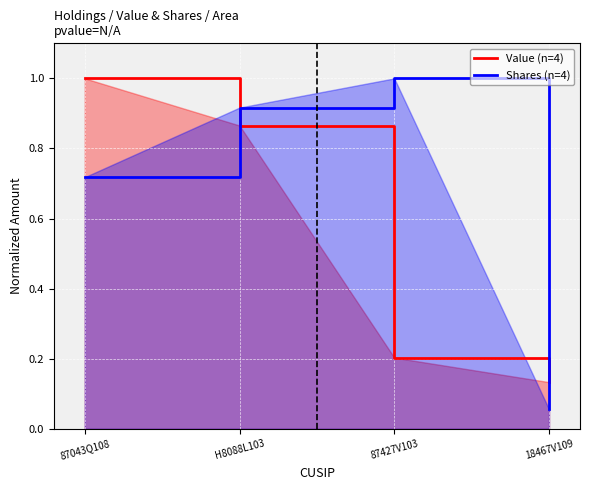

How many series are shown in this chart?

2